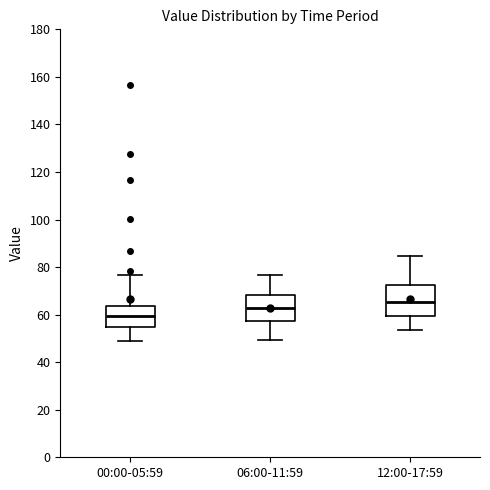

Where is the lower edge of the box for 06:00-11:59 on the y-axis? The values are not printed on the chart, so give them approximately, as read against the axis.

58